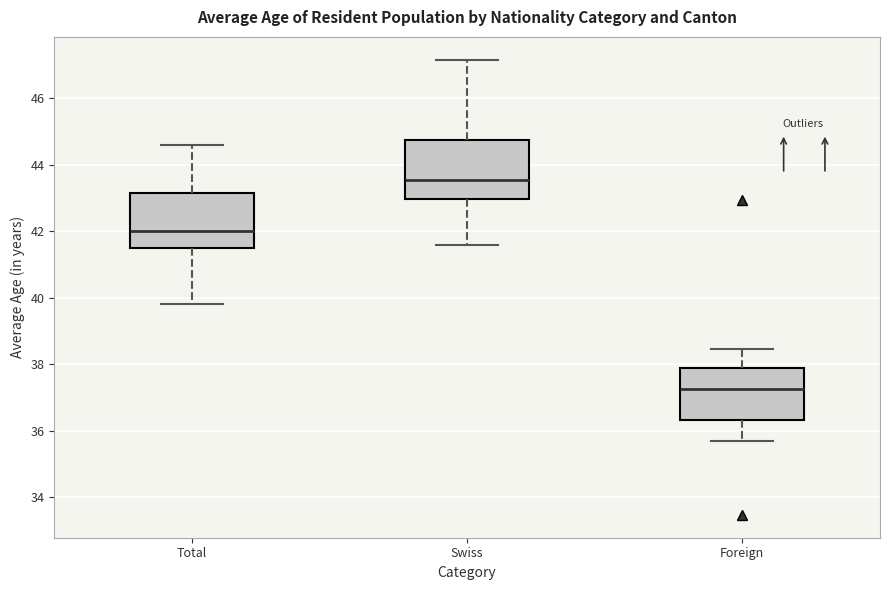

Reading left to right, transcribe this box plot: for each box, give where its median line is, the range the box spans, and where its two whiskers end, as read against the y-axis. The values are not printed on the chart, so give them approximately, as read against the axis.

Total: median 42.0, box 41.4 to 43.2, whiskers 39.8 to 44.6
Swiss: median 43.6, box 43.0 to 44.8, whiskers 41.6 to 47.2
Foreign: median 37.2, box 36.4 to 37.8, whiskers 35.6 to 38.4